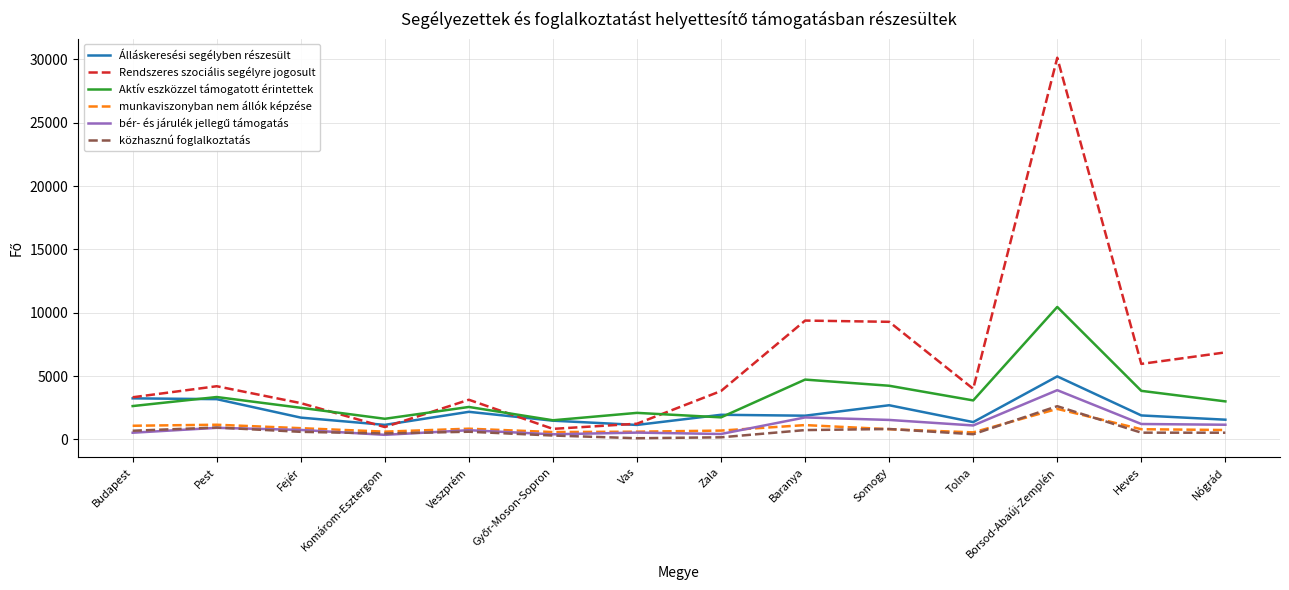

Which series has the largest range (max minus min)?

Rendszeres szociális segélyre jogosult